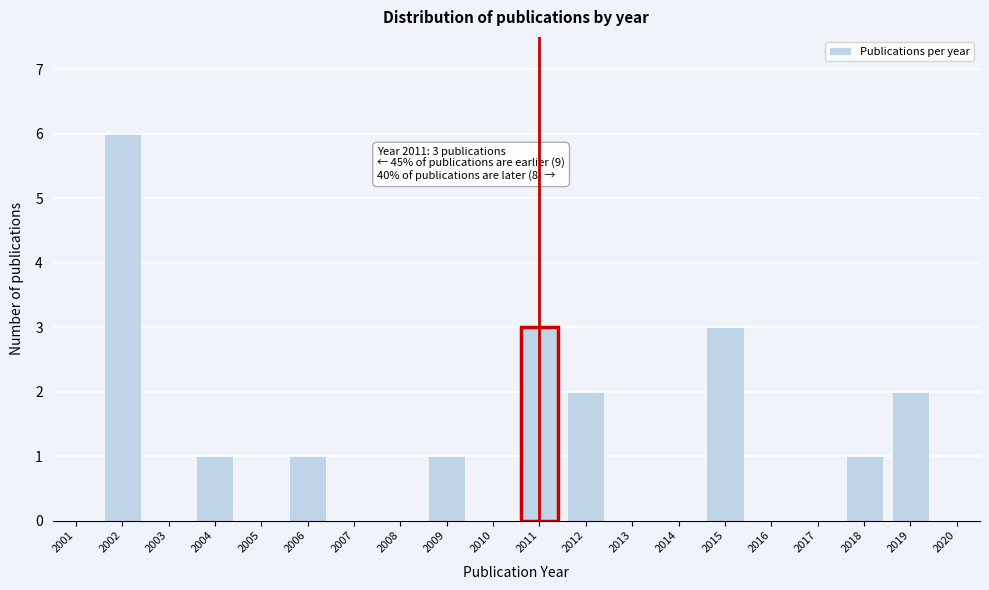

Reading right to left, list all the values displayed in this chart.

2020=0	2019=2	2018=1	2017=0	2016=0	2015=3	2014=0	2013=0	2012=2	2011=3	2010=0	2009=1	2008=0	2007=0	2006=1	2005=0	2004=1	2003=0	2002=6	2001=0